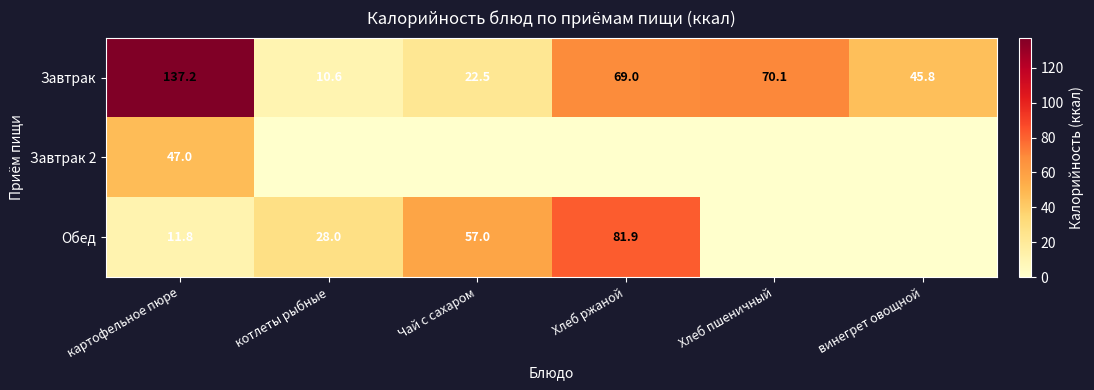

Count the number of data series in this chart.

3